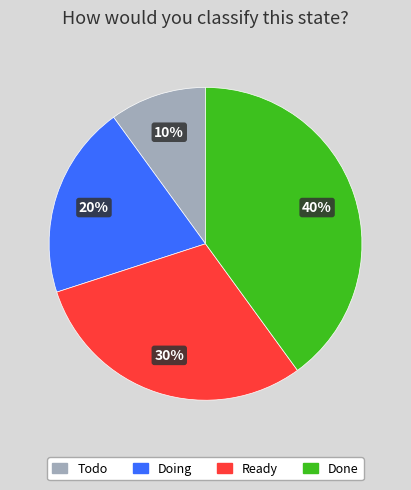

Which has a higher value, Done or Ready?

Done